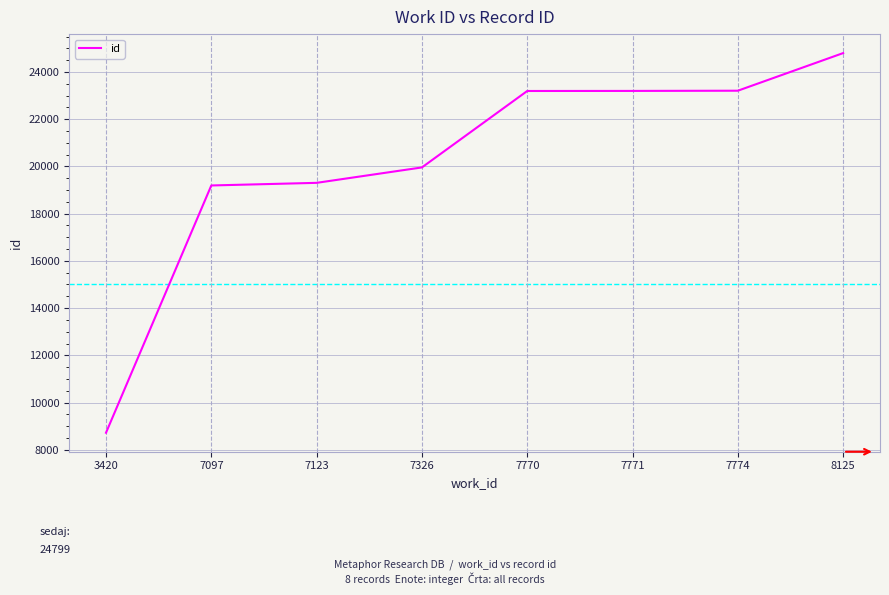

What is the smallest value displayed?

8721